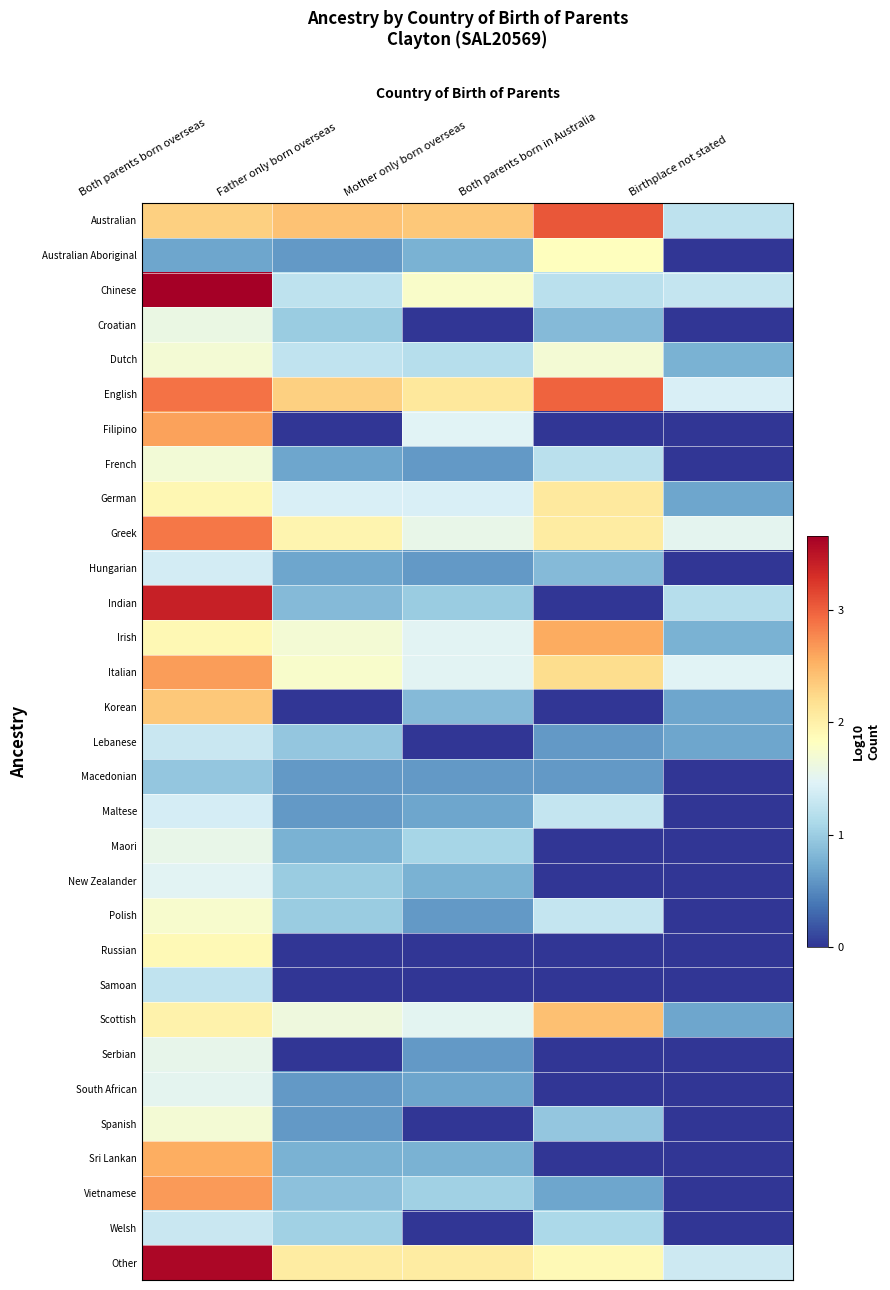

Which series has the largest range (max minus min)?

Indian